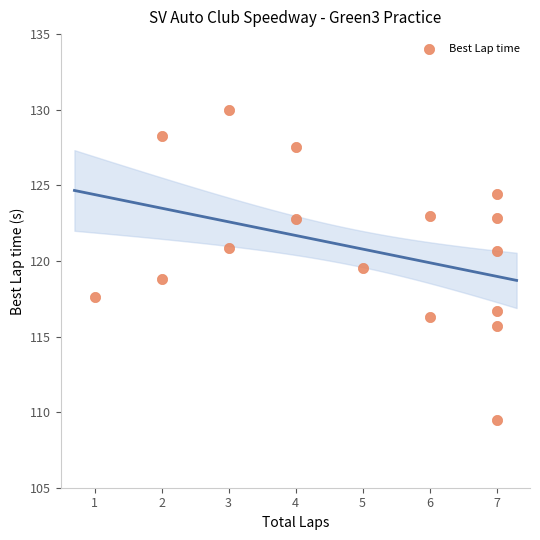

What is the range of Y values (max minus min)?

20.5